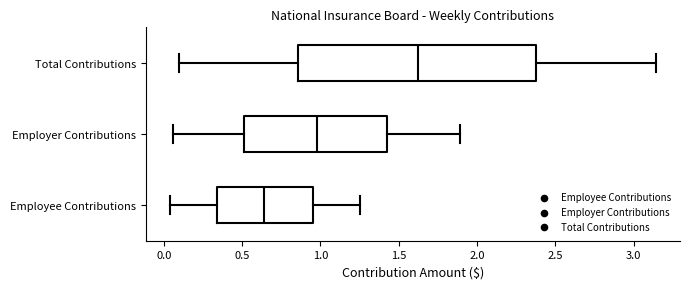

Which box has the furthest to the right median line?

Total Contributions